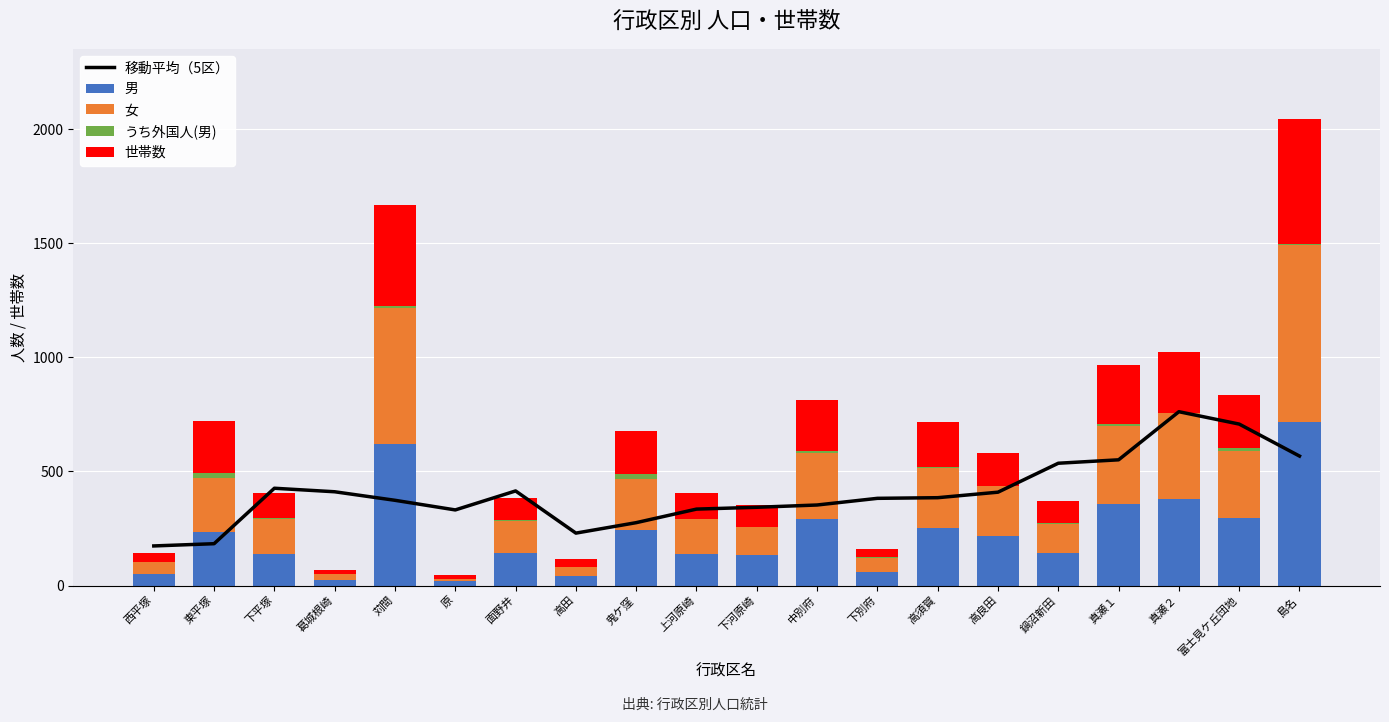

Reading left to right, transcribe all the data shown in this chart.

移動平均（5区）: 西平塚=173.4	東平塚=183.2	下平塚=426.2	葛城根崎=410.8	苅間=373.4	原=331.2	面野井=414.4	高田=229.6	鬼ケ窪=275.4	上河原崎=334.8	下河原崎=342.8	中別府=352.8	下別府=382.0	高須賀=384.8	高良田=409.0	鍋沼新田=535.8	真瀬１=550.8	真瀬２=761.6	富士見ケ丘団地=707.4	島名=567.2
男: 西平塚=52.0	東平塚=235.0	下平塚=140.0	葛城根崎=23.0	苅間=620.0	原=18.0	面野井=143.0	高田=42.0	鬼ケ窪=243.0	上河原崎=137.0	下河原崎=133.0	中別府=293.0	下別府=61.0	高須賀=250.0	高良田=218.0	鍋沼新田=141.0	真瀬１=356.0	真瀬２=381.0	富士見ケ丘団地=298.0	島名=718.0
女: 西平塚=53.0	東平塚=235.0	下平塚=152.0	葛城根崎=26.0	苅間=595.0	原=10.0	面野井=140.0	高田=39.0	鬼ケ窪=222.0	上河原崎=154.0	下河原崎=124.0	中別府=287.0	下別府=60.0	高須賀=265.0	高良田=219.0	鍋沼新田=130.0	真瀬１=345.0	真瀬２=374.0	富士見ケ丘団地=292.0	島名=773.0
うち外国人(男): 西平塚=0.0	東平塚=24.0	下平塚=4.0	葛城根崎=2.0	苅間=10.0	原=0.0	面野井=3.0	高田=1.0	鬼ケ窪=23.0	上河原崎=2.0	下河原崎=1.0	中別府=11.0	下別府=2.0	高須賀=4.0	高良田=0.0	鍋沼新田=3.0	真瀬１=7.0	真瀬２=3.0	富士見ケ丘団地=13.0	島名=6.0
世帯数: 西平塚=38.0	東平塚=225.0	下平塚=109.0	葛城根崎=17.0	苅間=444.0	原=18.0	面野井=98.0	高田=33.0	鬼ケ窪=191.0	上河原崎=114.0	下河原崎=94.0	中別府=224.0	下別府=38.0	高須賀=199.0	高良田=145.0	鍋沼新田=97.0	真瀬１=259.0	真瀬２=267.0	富士見ケ丘団地=232.0	島名=548.0